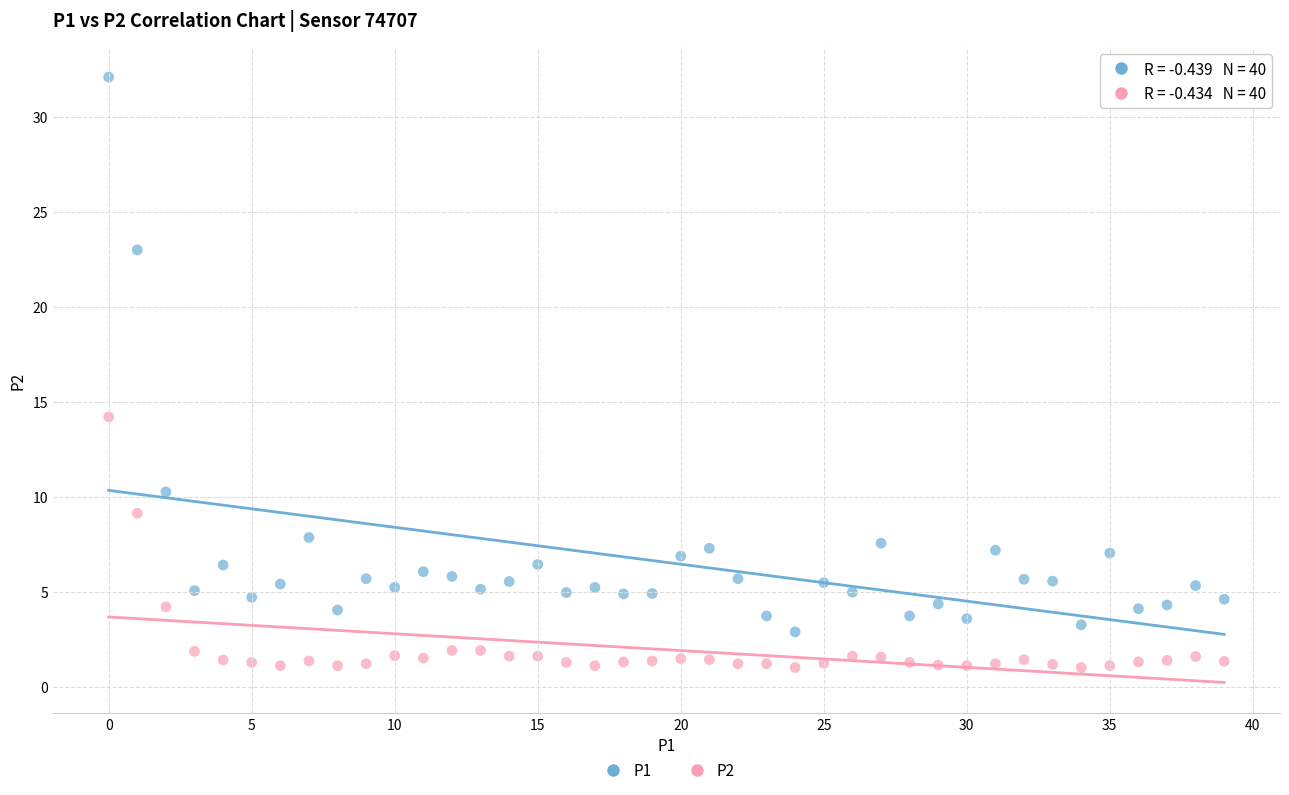

Which series reaches the minimum Y coordinate?

P2